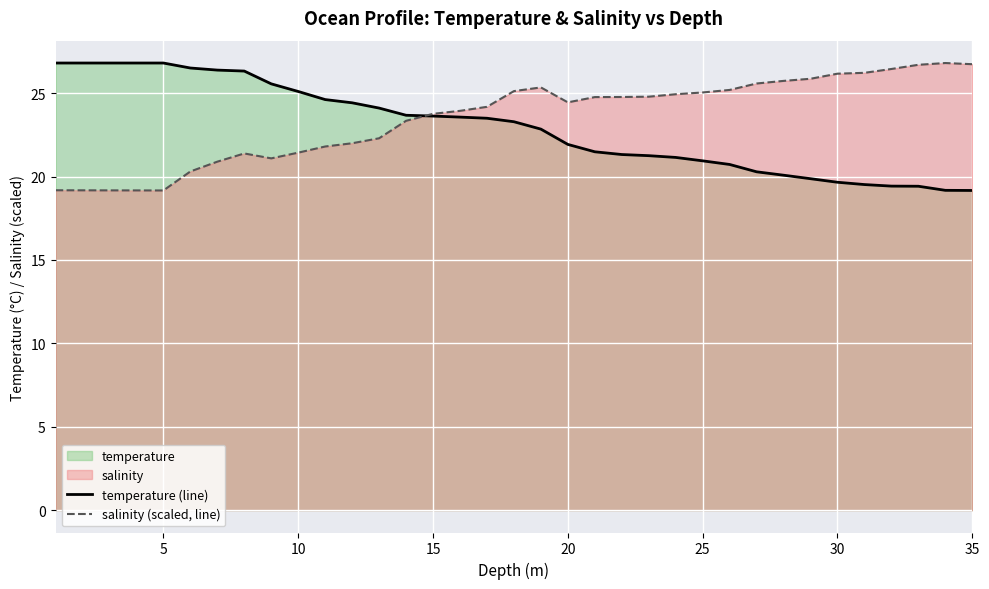

Is it true that temperature (line) equals 19.7 at 30?

True